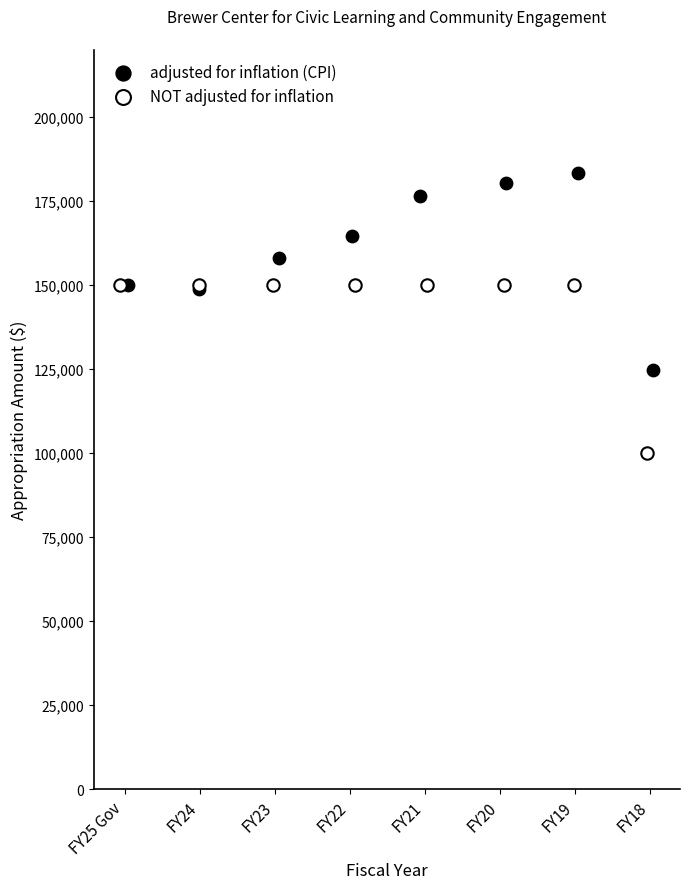

Which series reaches the minimum Y coordinate?

NOT adjusted for inflation